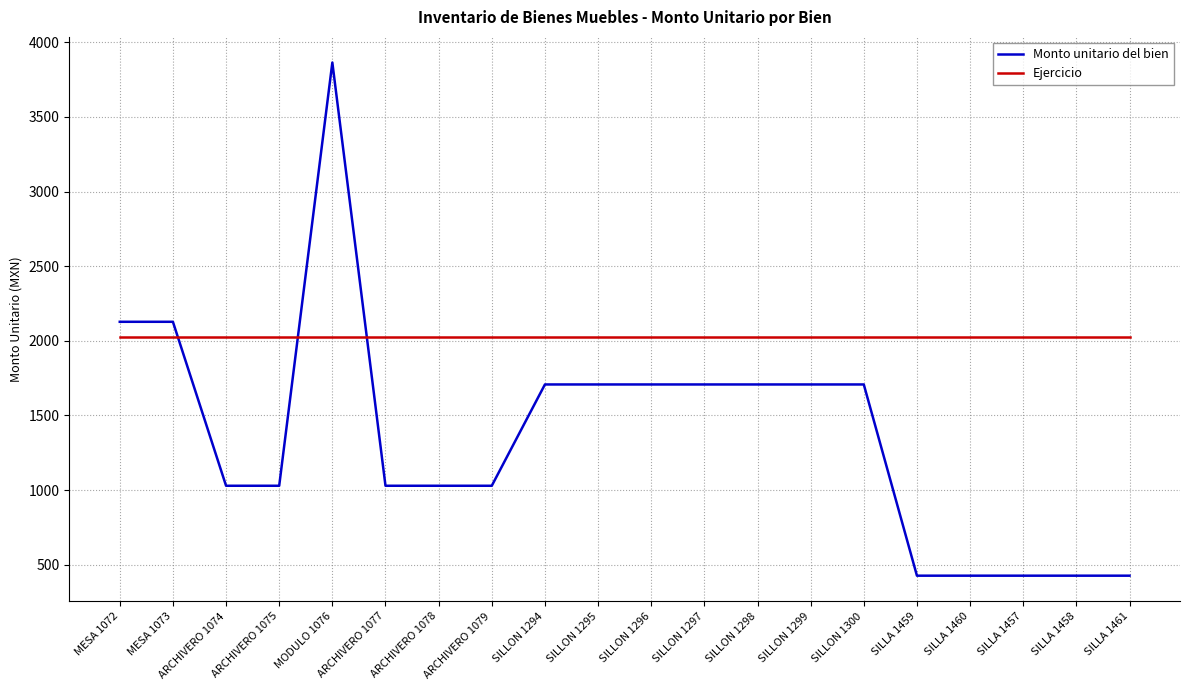

What is the sum of all Monto unitario del bien values?

27354.2